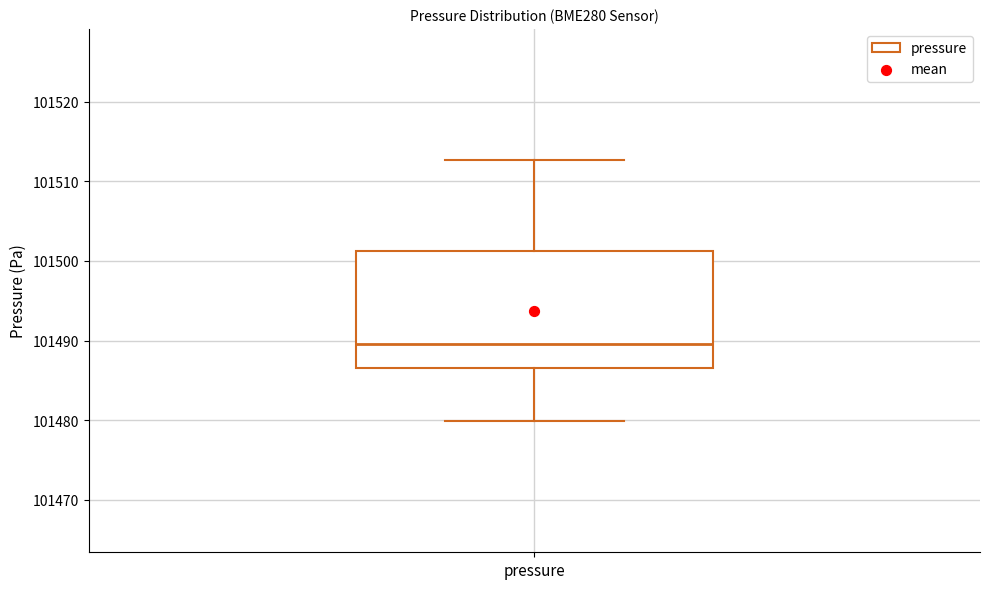

Transcribe this box plot: give where the median line is, the range the box spans, and where the two whiskers end, as read against the y-axis. The values are not printed on the chart, so give them approximately, as read against the axis.

median 101490, box 101487 to 101501, whiskers 101480 to 101513